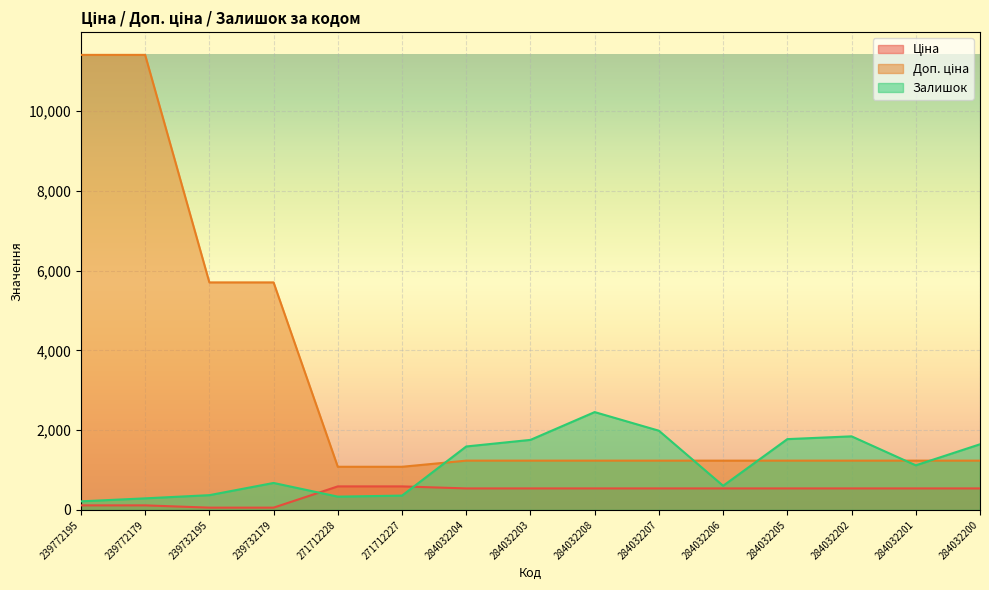

Which has a higher value, 284032206 or 284032201?

284032206